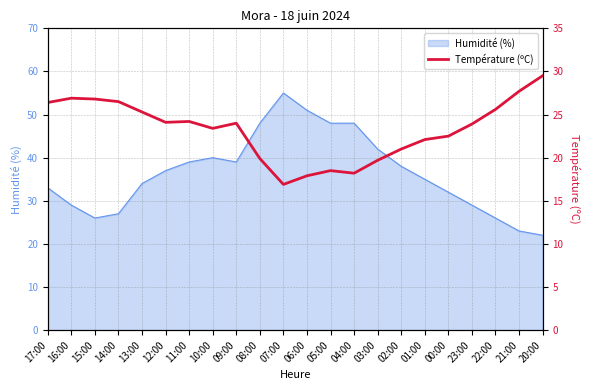

True or false: Humidité (%) has a value of 37 at 20:00.

False